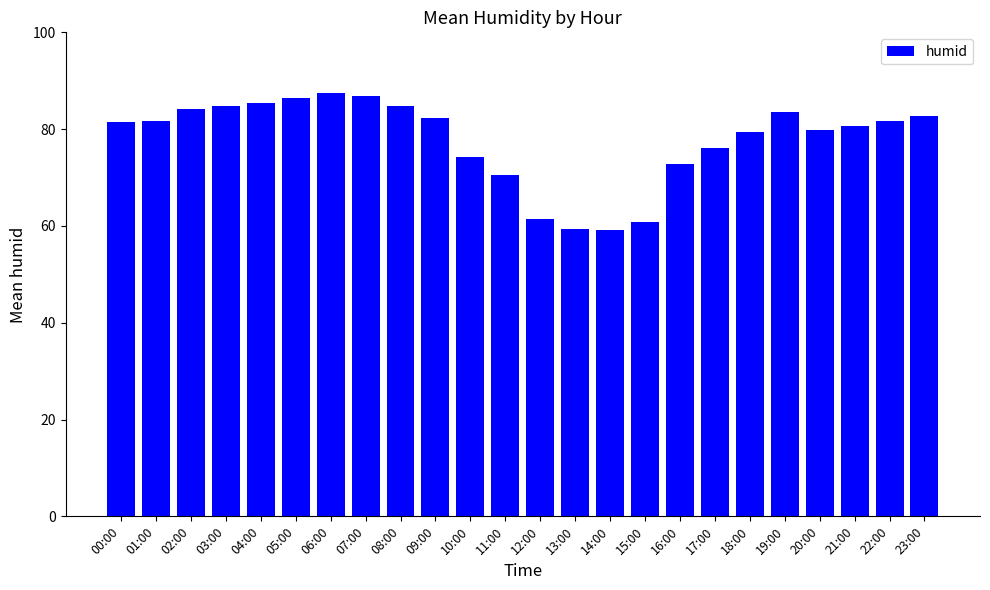

The value at 00:00 is 131.3. True or false?

False